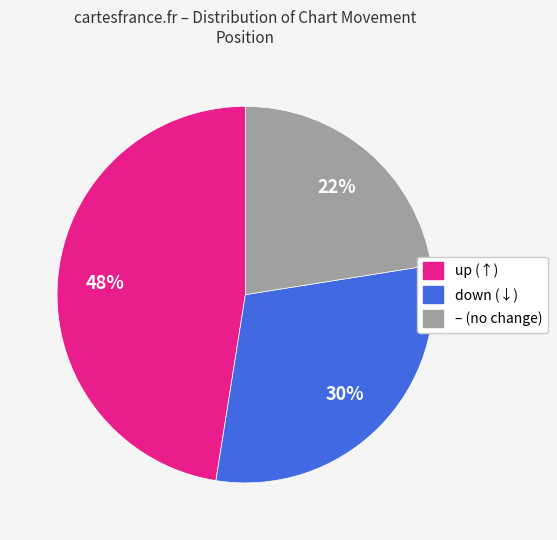

Does down (↓) represent more than half of the total?

No